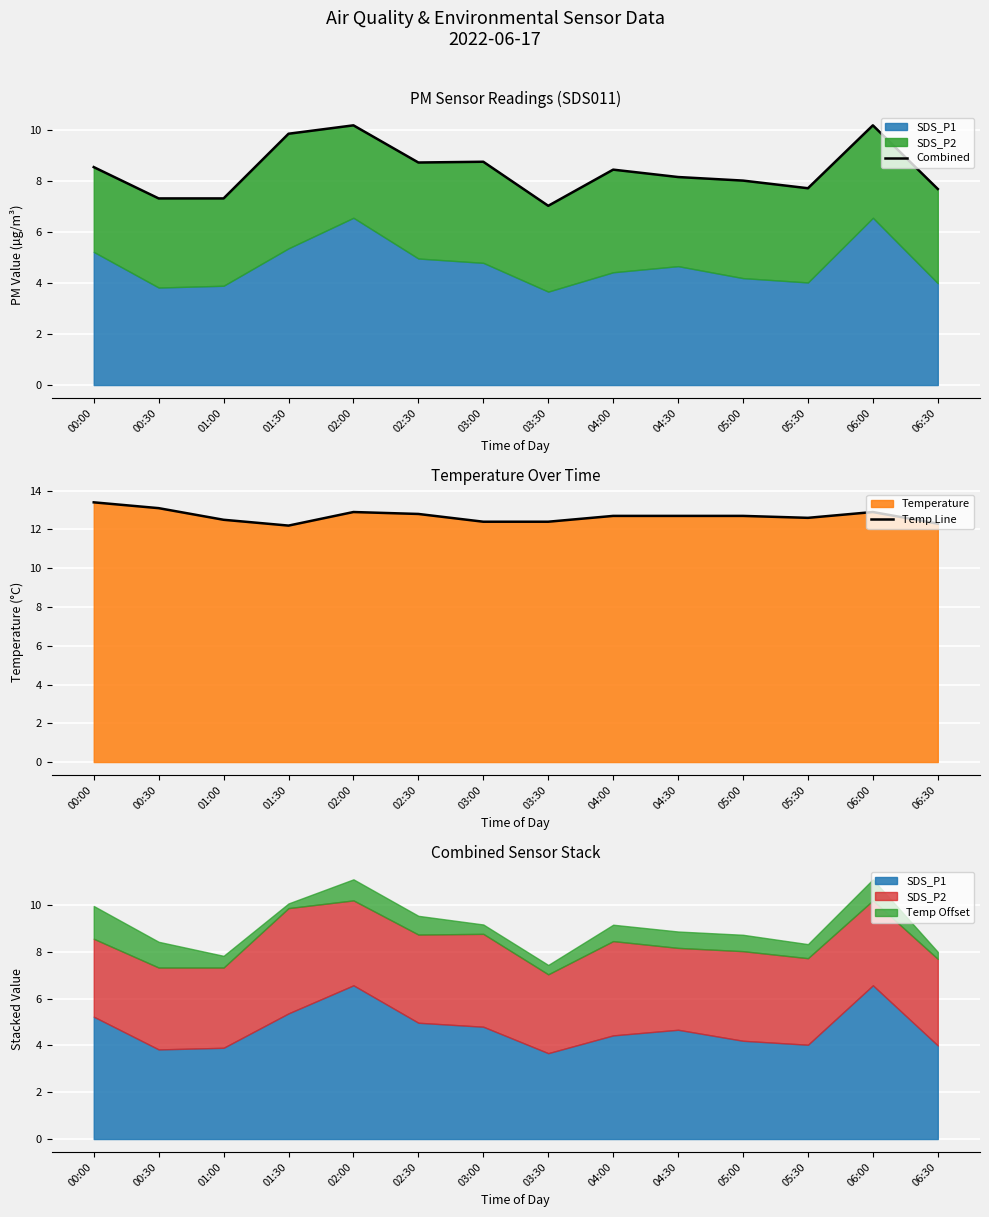

What is the approximate value of Combined at 01:30?

9.9